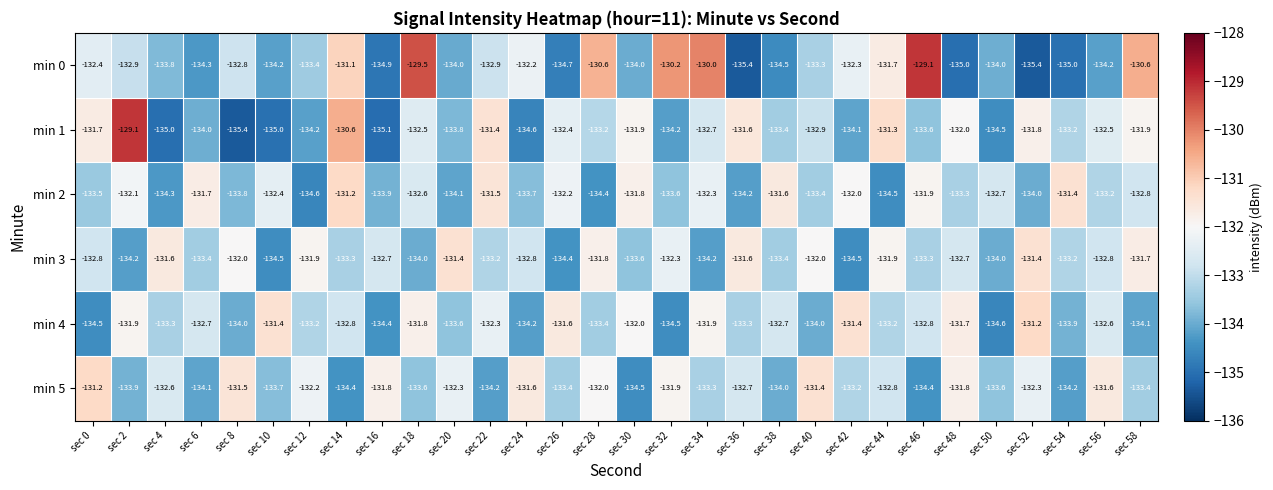

What is the maximum value shown in the chart?

-129.1